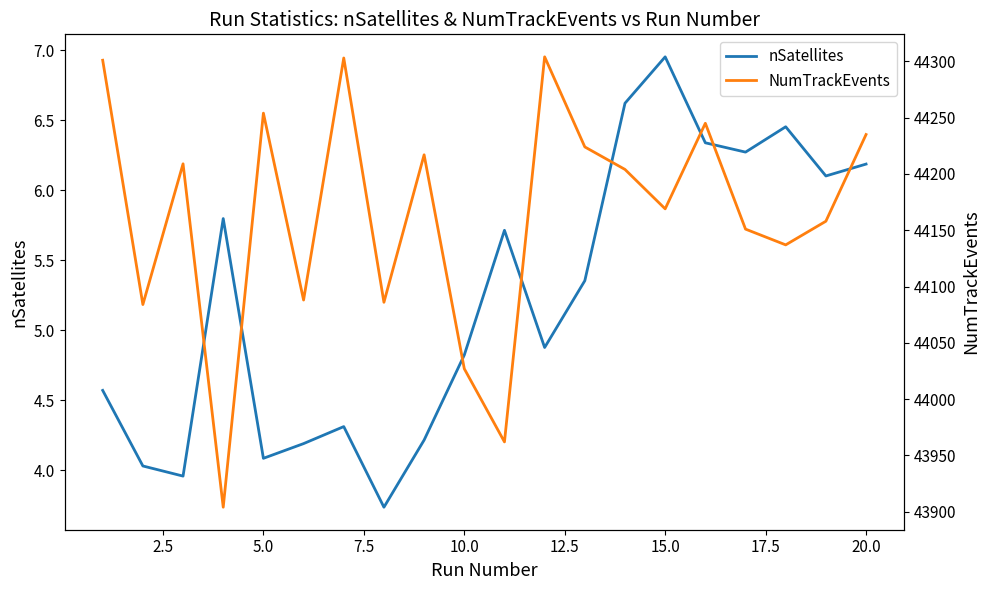

What is the average value of the nSatellites series?

5.2